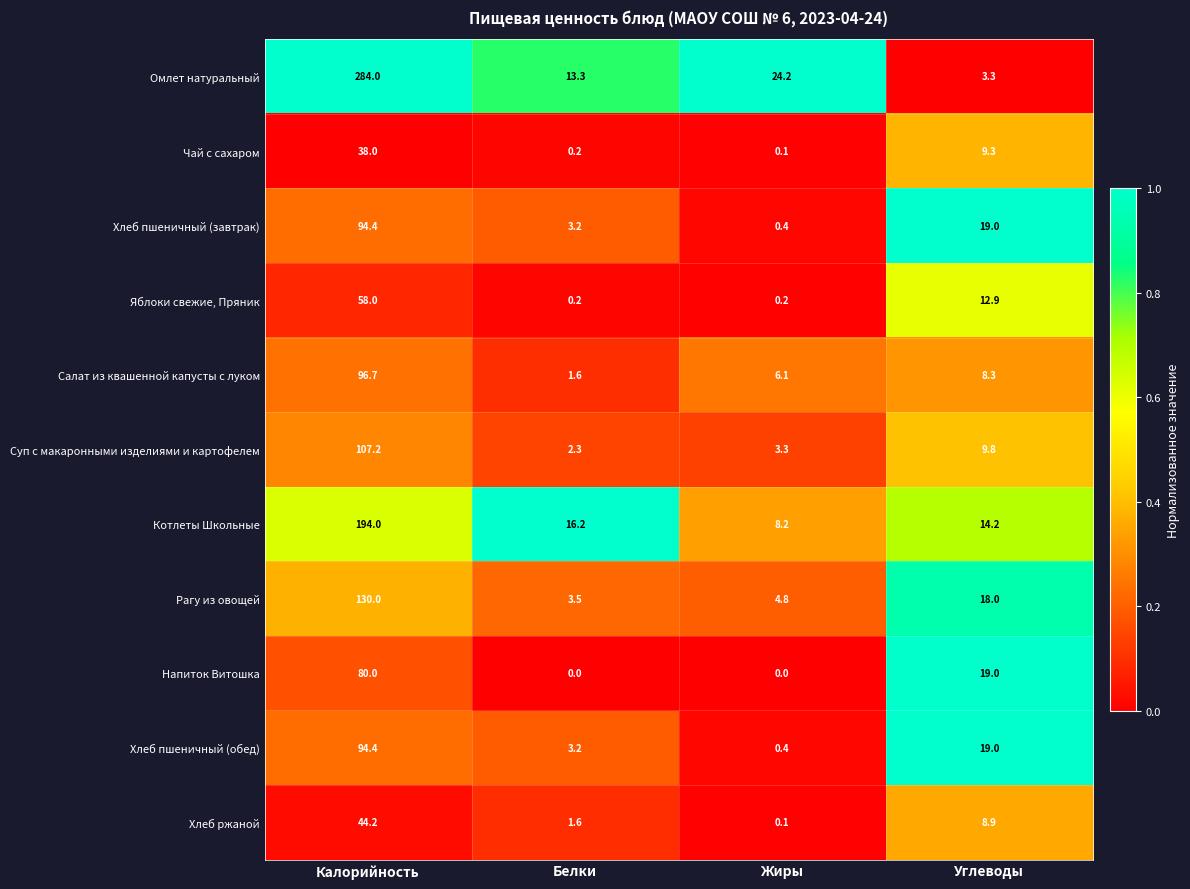

What is the approximate value of Суп с макаронными изделиями и картофелем at Углеводы?

9.8